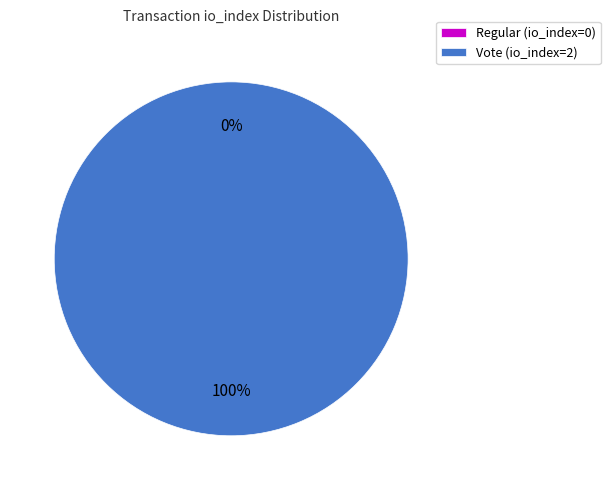

Which slice is the smallest?

Regular (io_index=0)